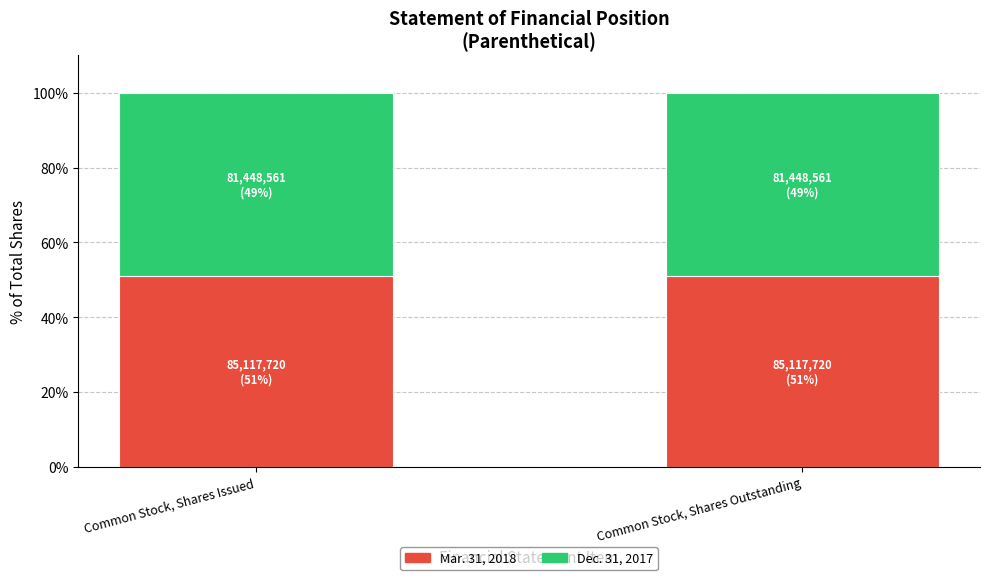

What is the lowest value of the Mar. 31, 2018 series?

51.1